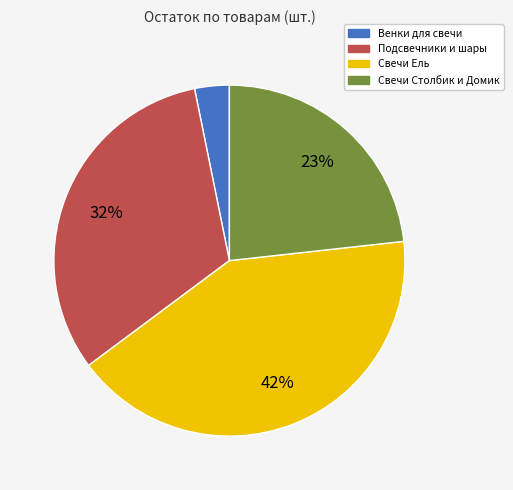

Does any single category account for the majority?

No